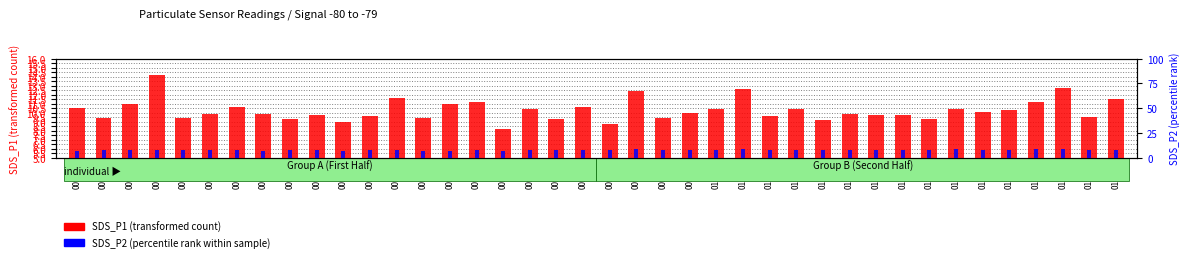

Where does the SDS_P1 (transformed count) series first go above 9?

00:01